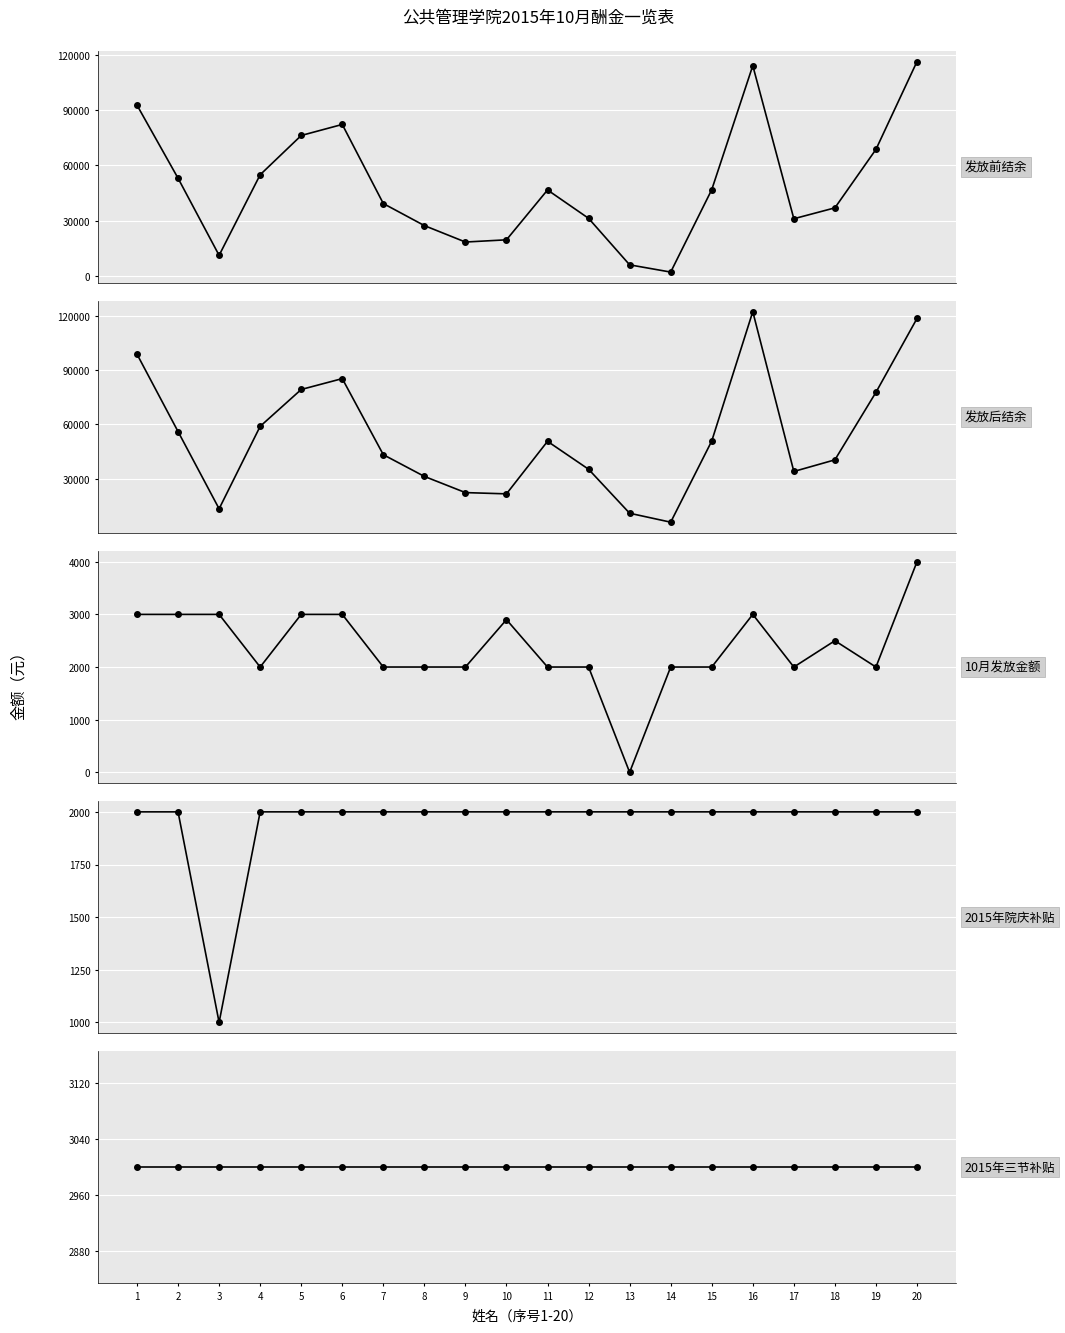

List the labels in order of 发放后结余 value, smallest first.

14, 13, 3, 10, 9, 8, 17, 12, 18, 7, 11, 15, 2, 4, 19, 5, 6, 1, 20, 16